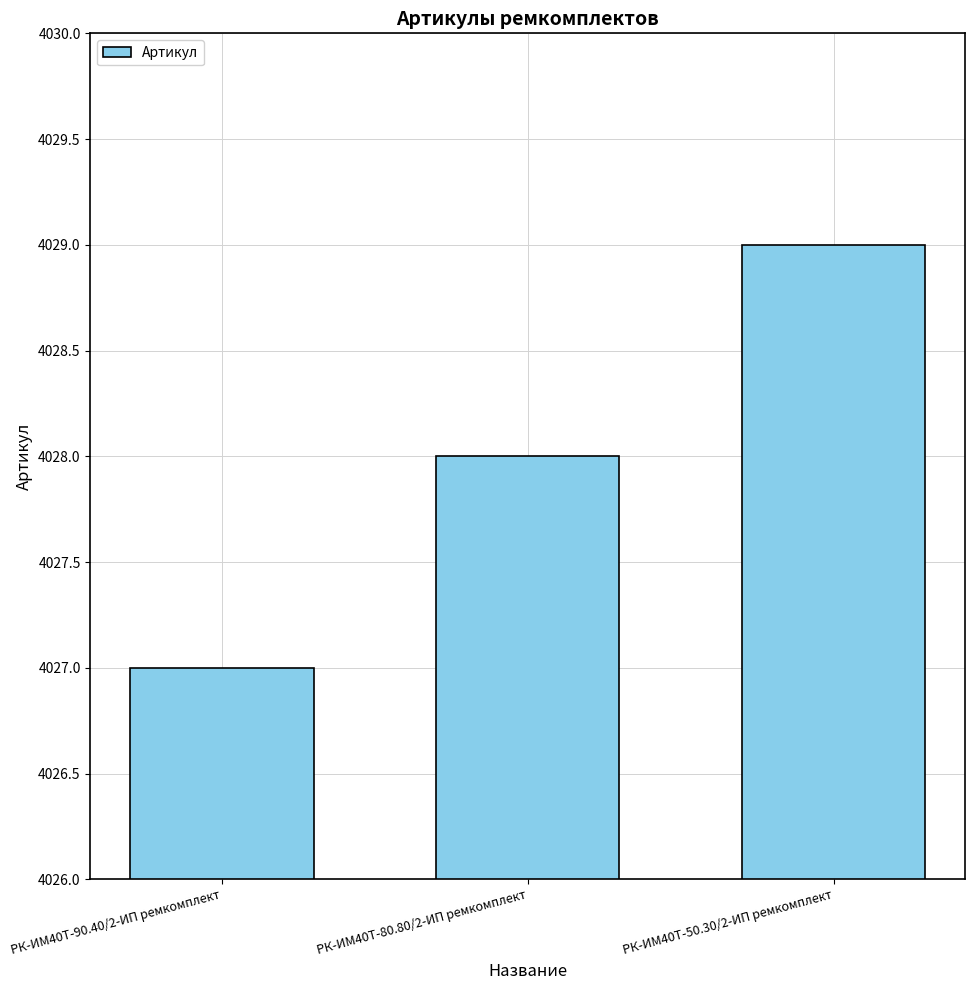

The value at РК-ИМ40T-80.80/2-ИП ремкомплект is 7070. True or false?

False